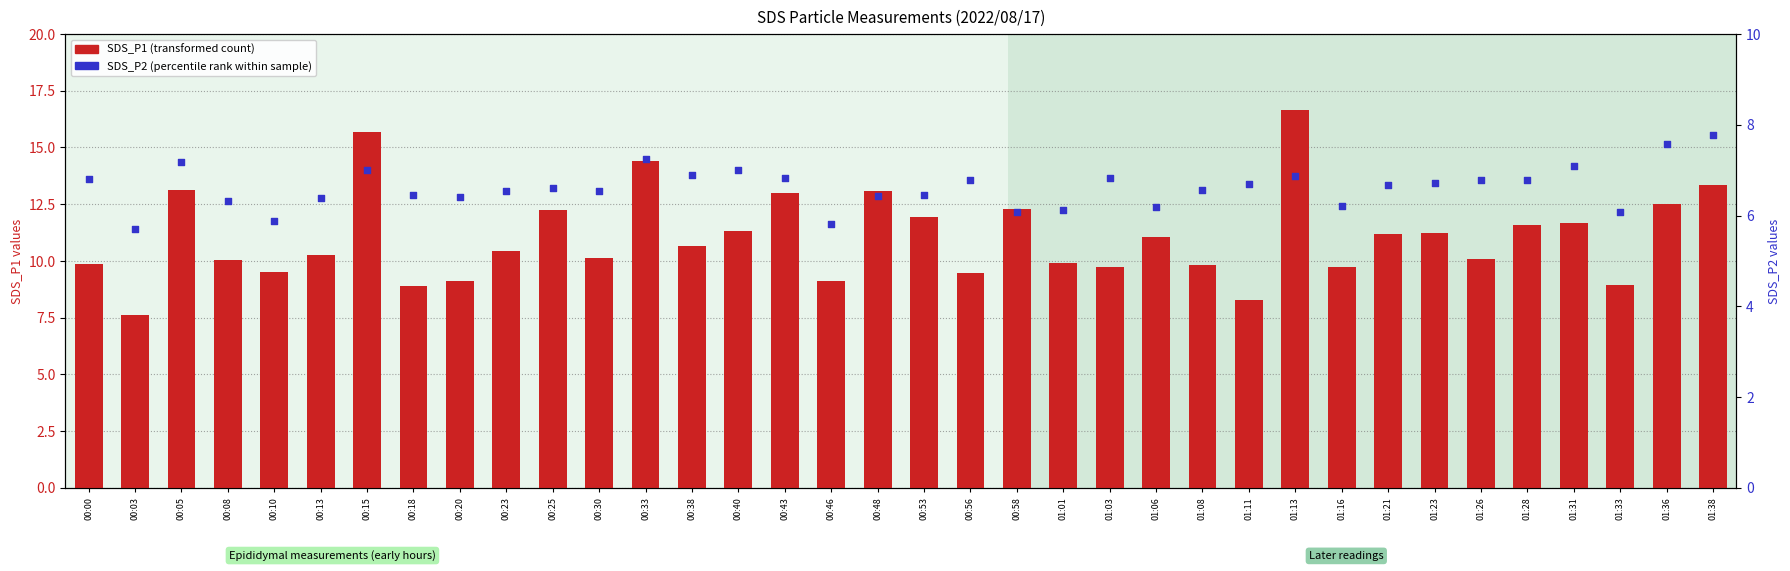

At which category is the sum across all series the highest?

01:13